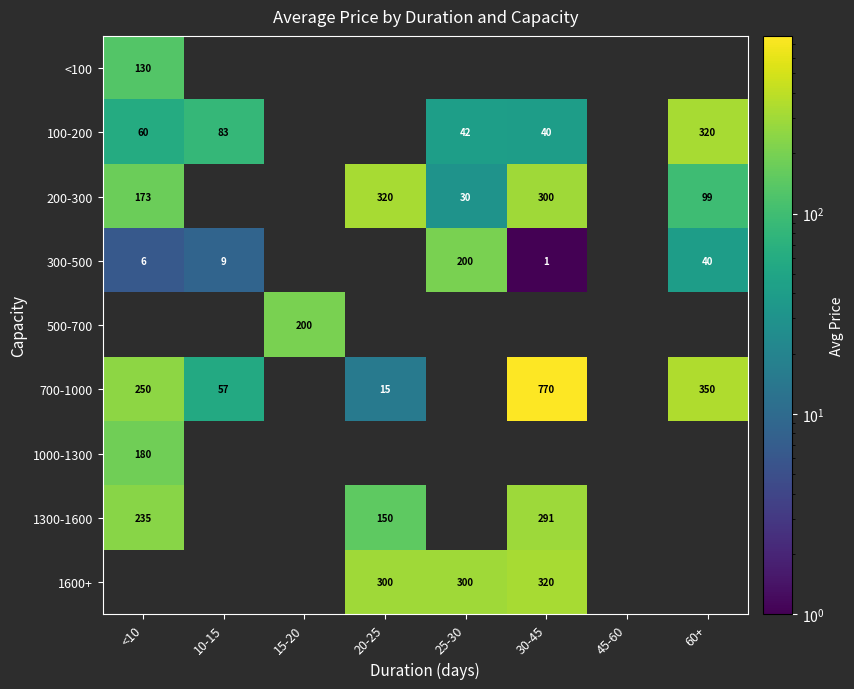

How many categories are shown in the chart?

8